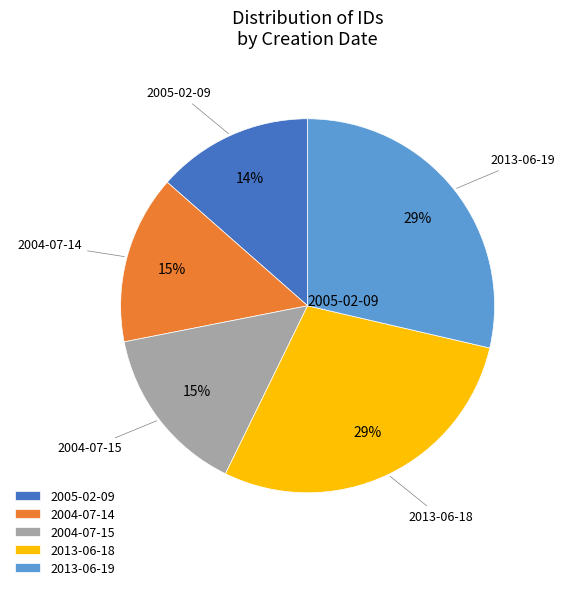

To the nearest percent, what is the combined percentage of 2004-07-14 and 2013-06-19?

43%